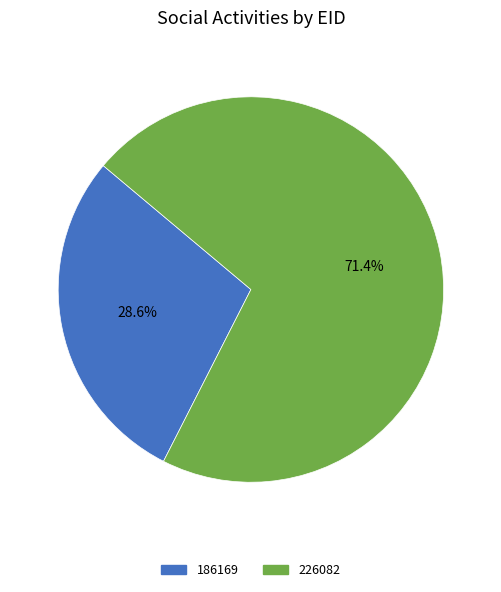

Is there any slice that represents more than half of the pie?

Yes